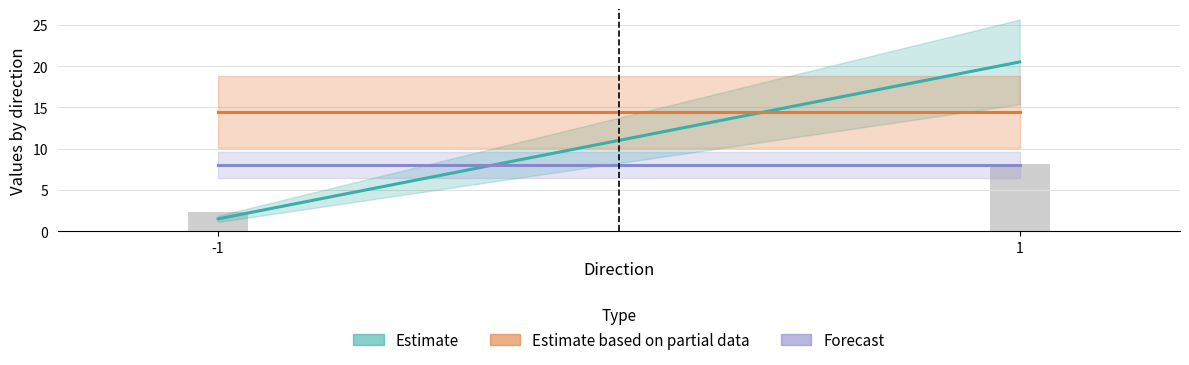

The valid_mainchain series shows 1.4 at 3. True or false?

False